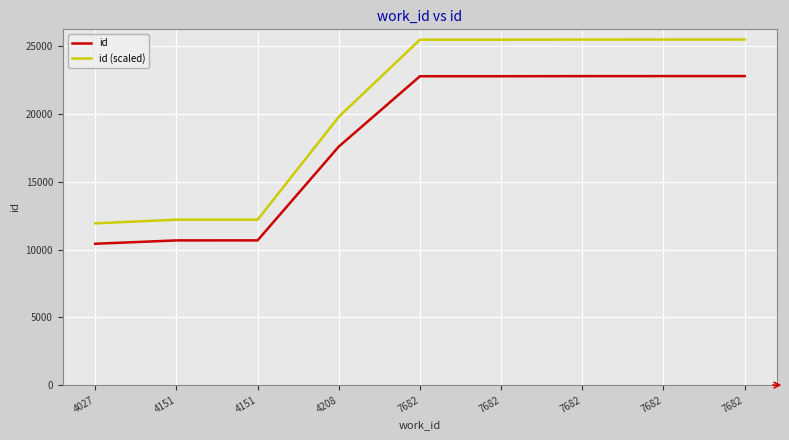

How many lines are shown in the chart?

2